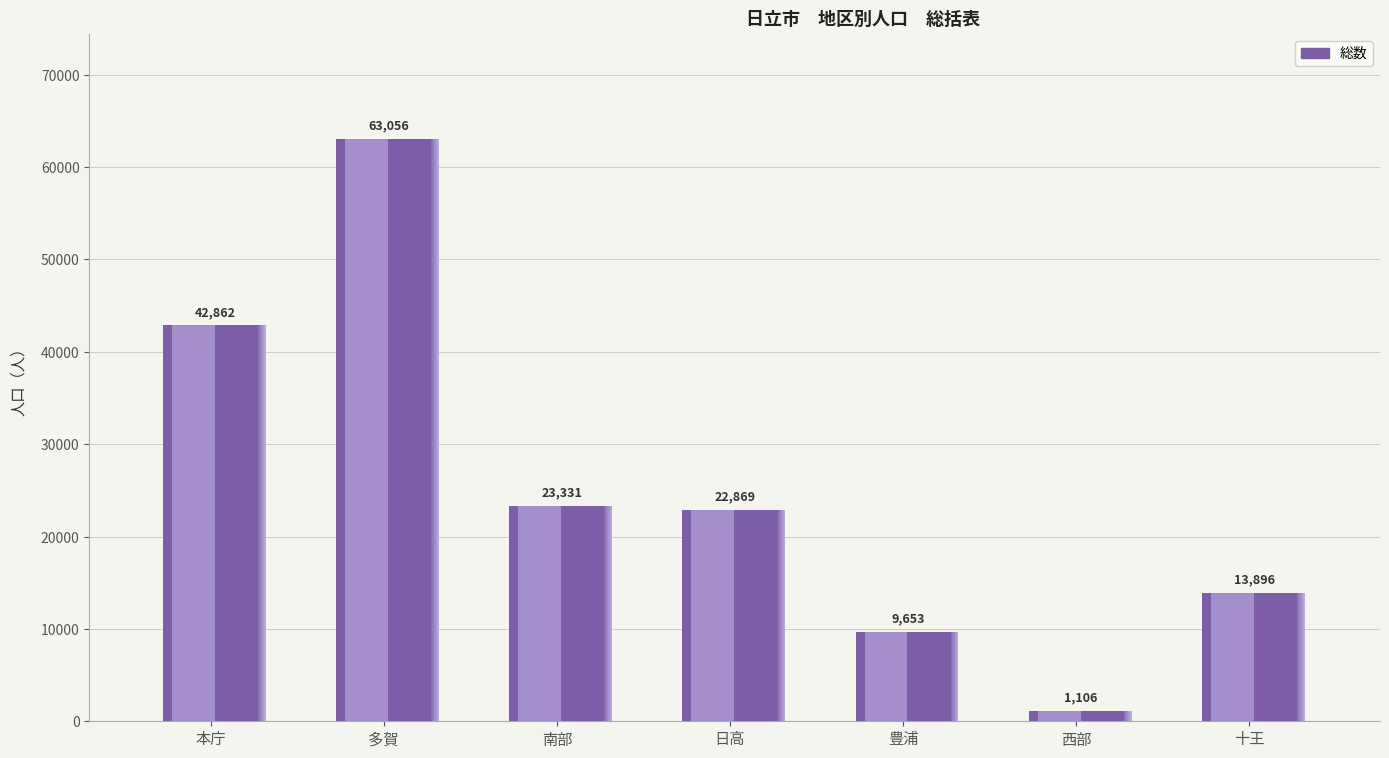

Approximately how many times larger is the value at 日高 compared to 多賀?

0.4